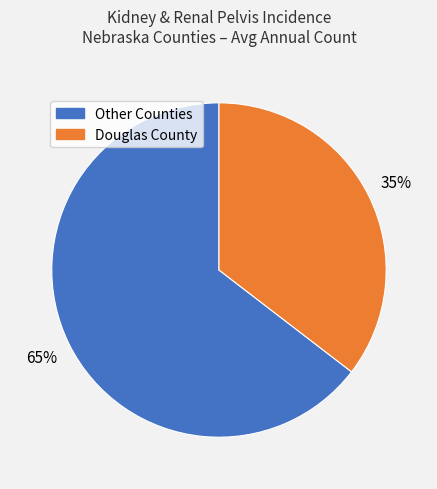

Is there a majority slice in this chart?

Yes